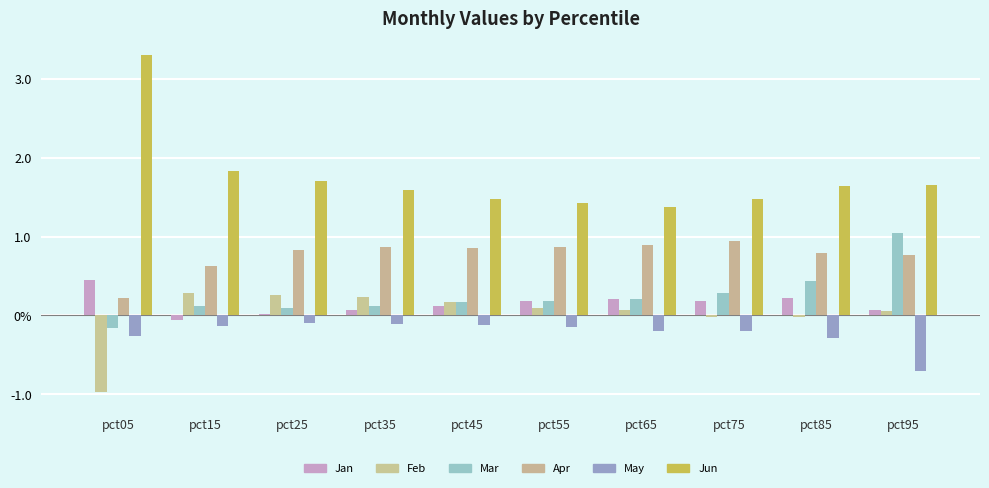

Does the chart contain stacked bars?

No